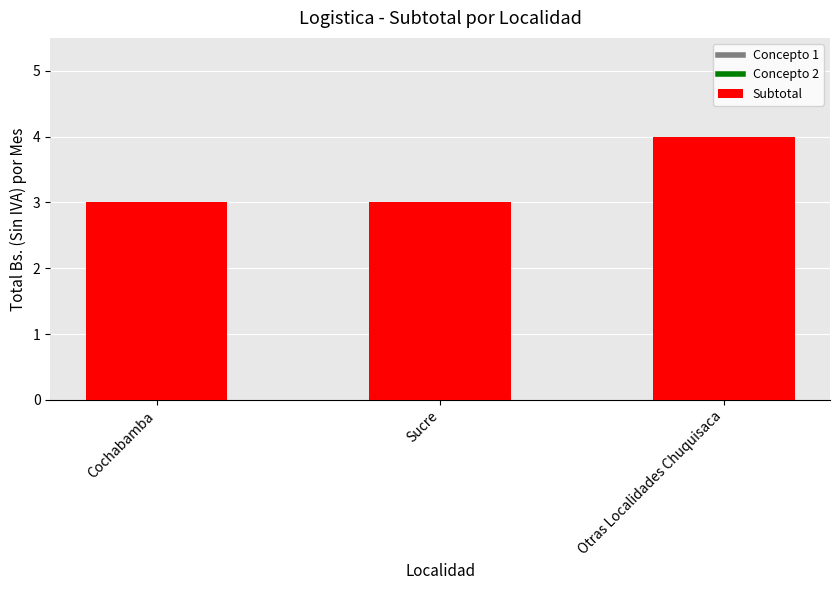

What position from the right is Sucre?

2